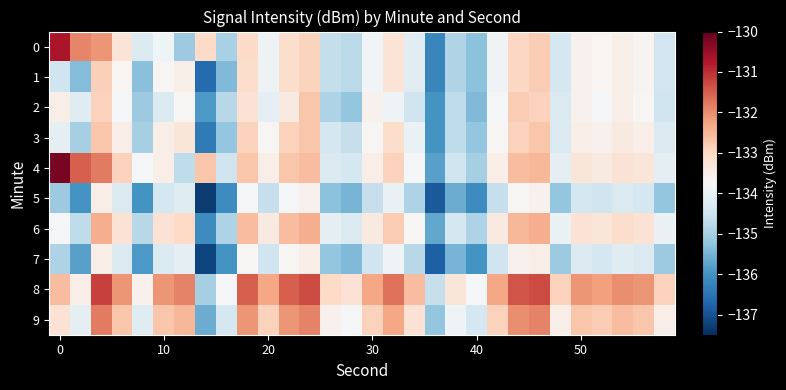

Which series has the widest spread of values?

4